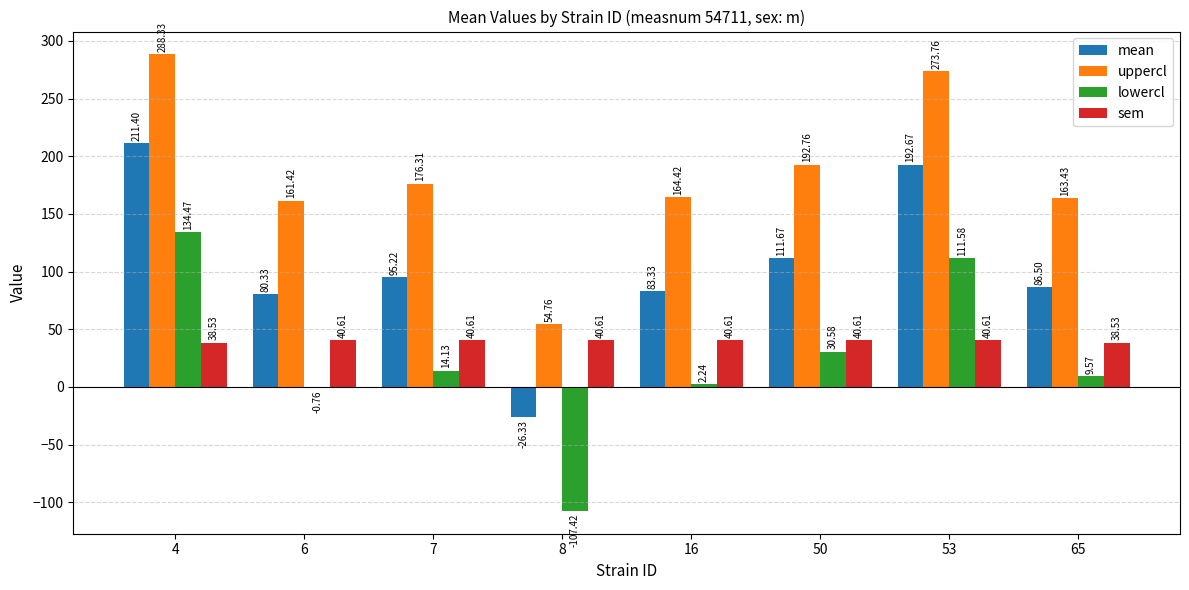

How many series are shown in this chart?

4